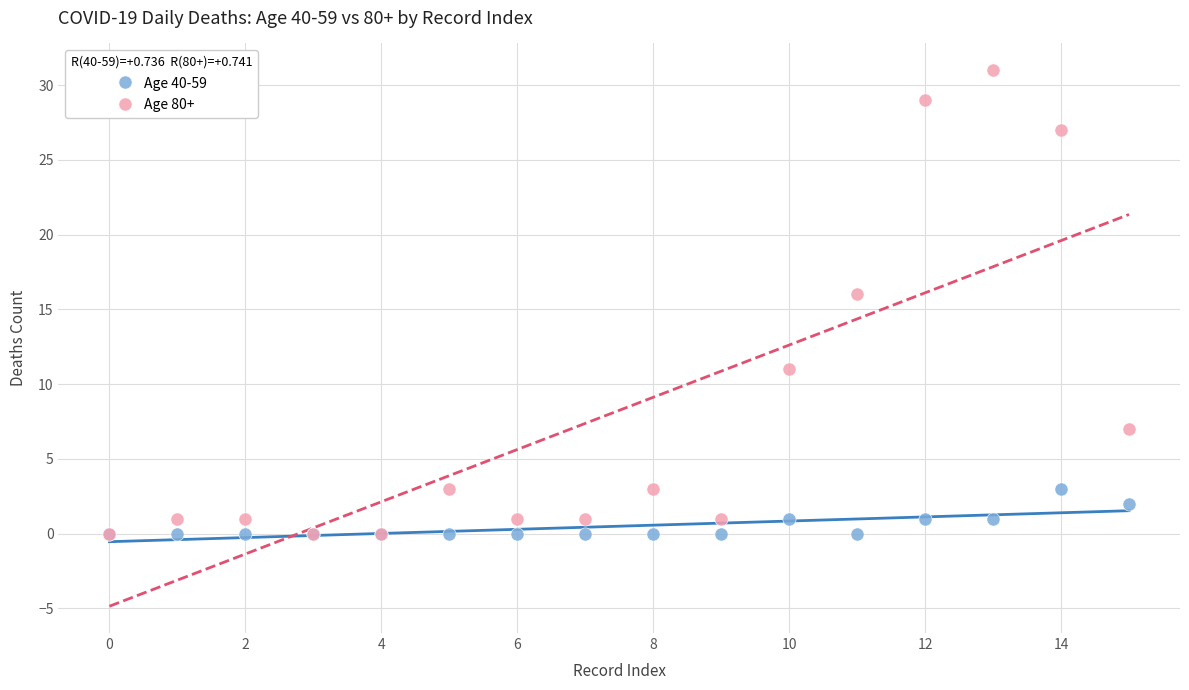

In the Age 80+ series, what Y value is closest to 15?

16